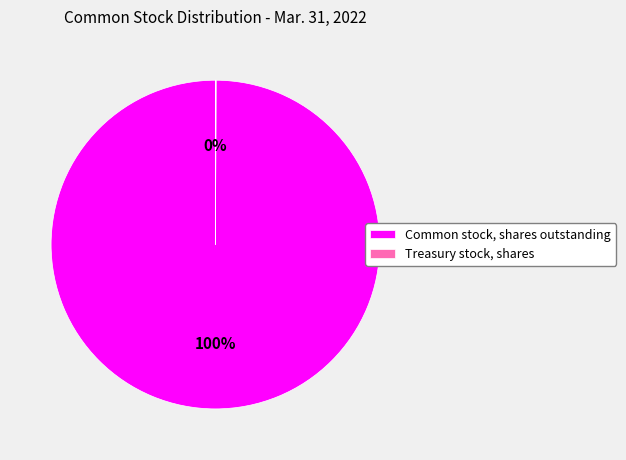

Which category has the biggest portion of the pie?

Common stock, shares outstanding